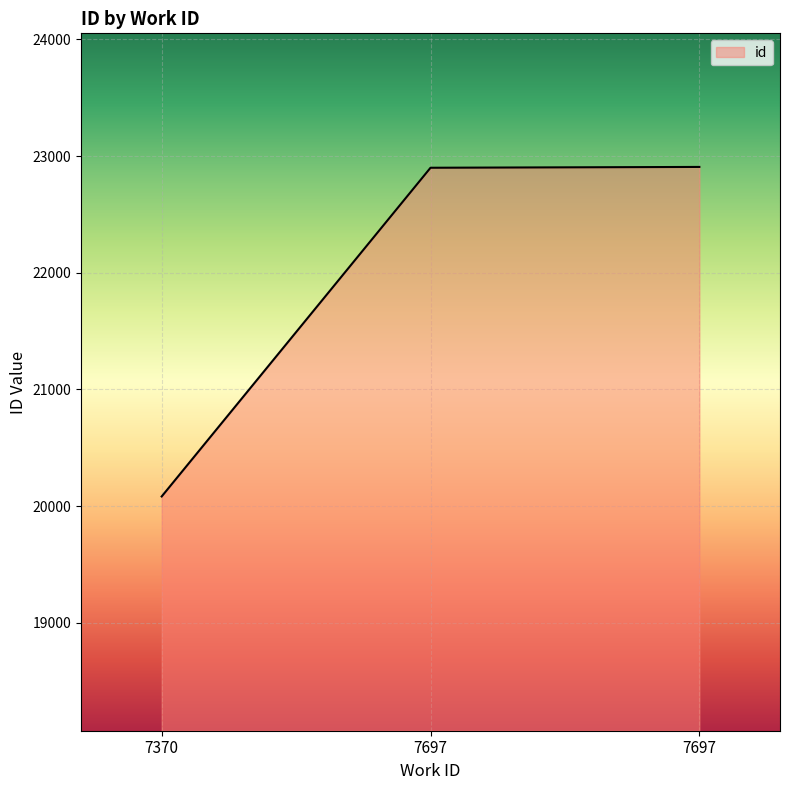

List the labels in order of value, smallest first.

7370, 7697, 7697